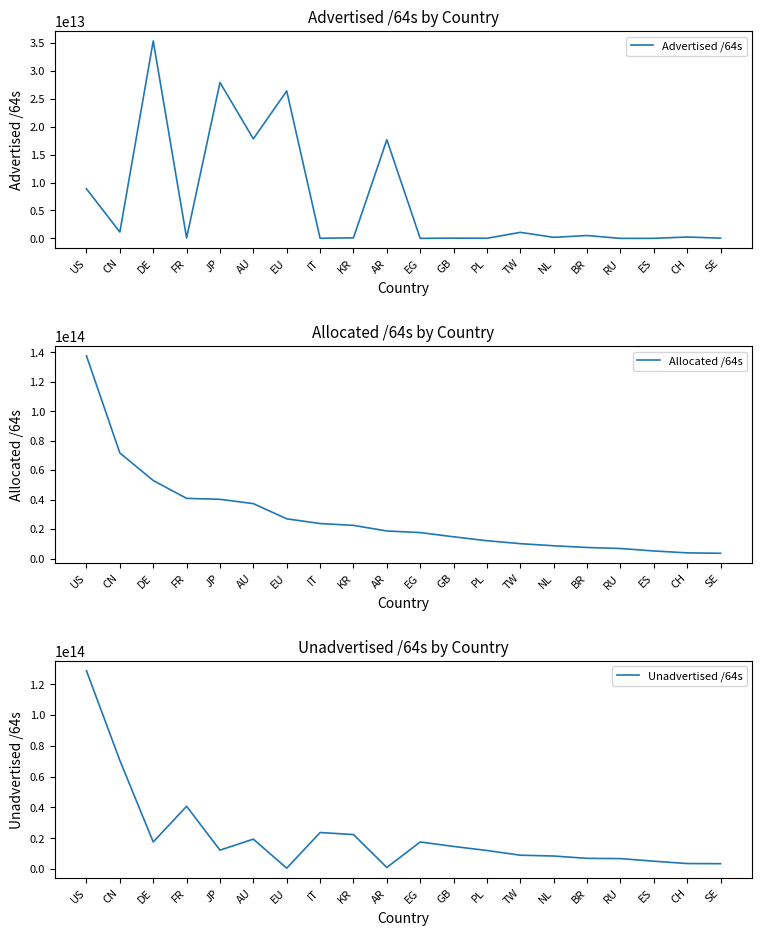

Which series changed the most between CN and EG?

Allocated /64s